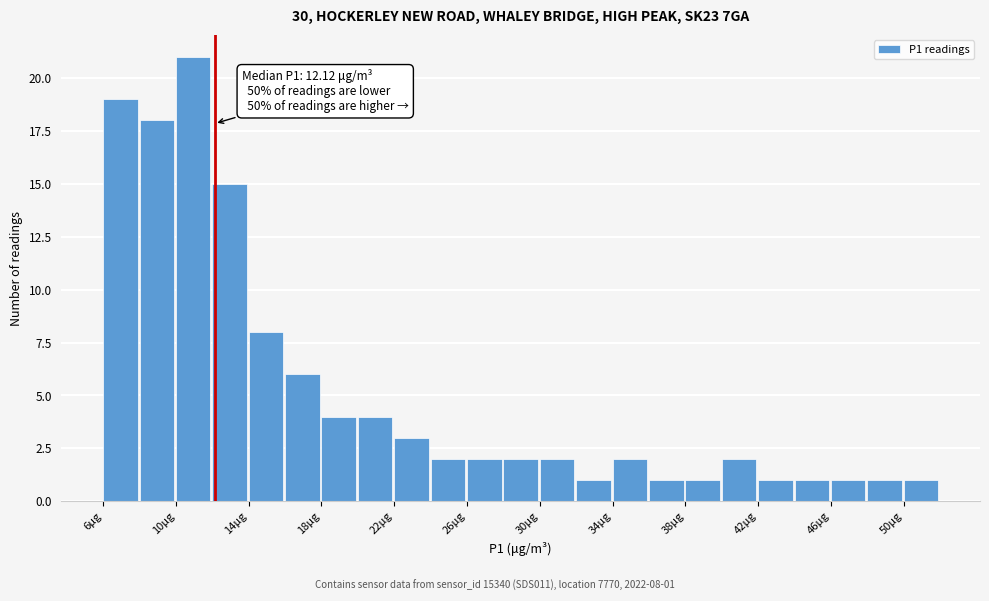

Which range on the x-axis has the tallest bar?

10 to 12